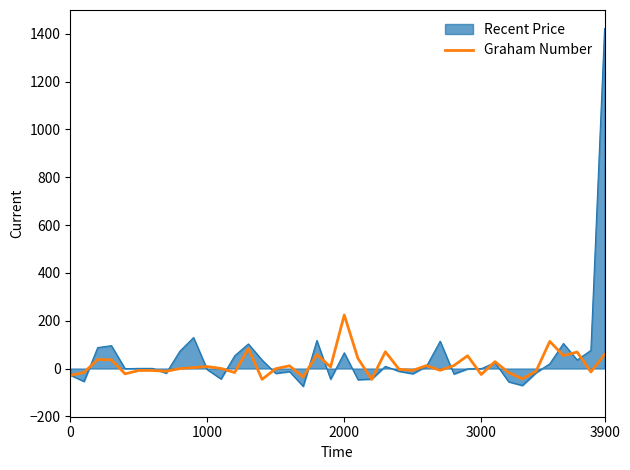

What is the lowest value of the Graham Number series?

-45.2